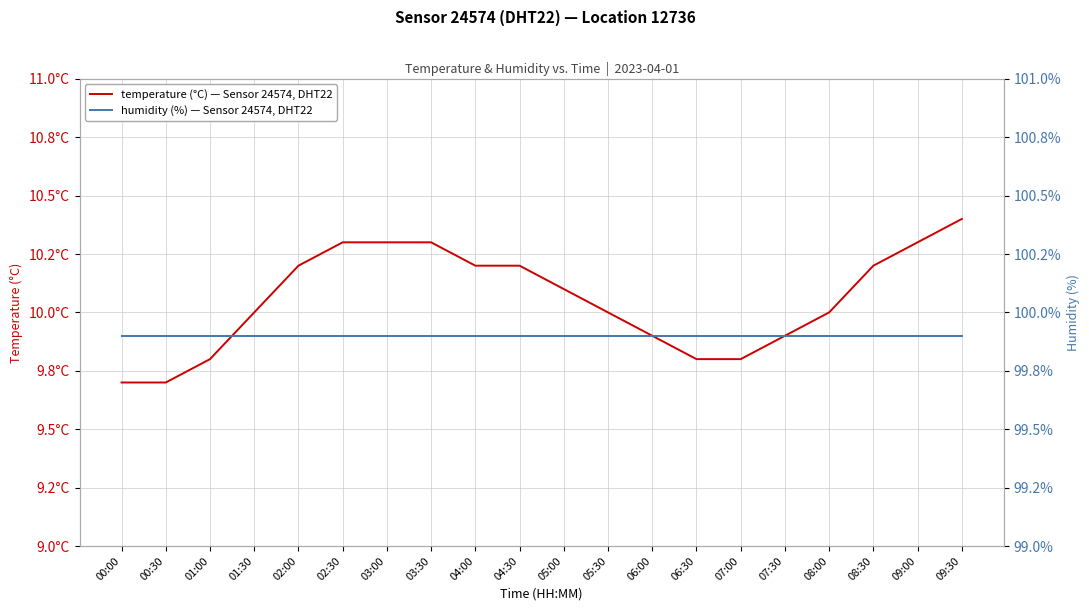

Is it true that humidity (%) — Sensor 24574, DHT22 equals 99.9 at 03:00?

True